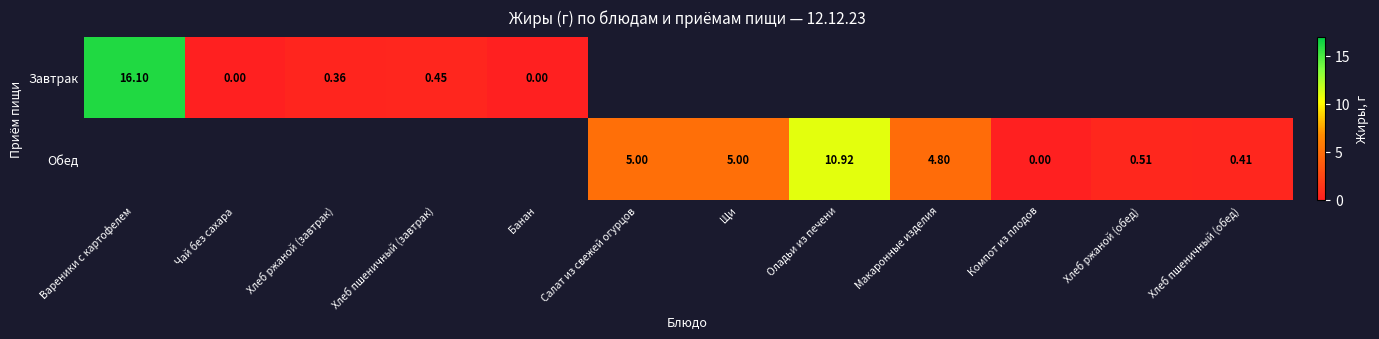

Is the value of Завтрак at Вареники с картофелем greater than the value of Обед at Хлеб ржаной (обед)?

Yes